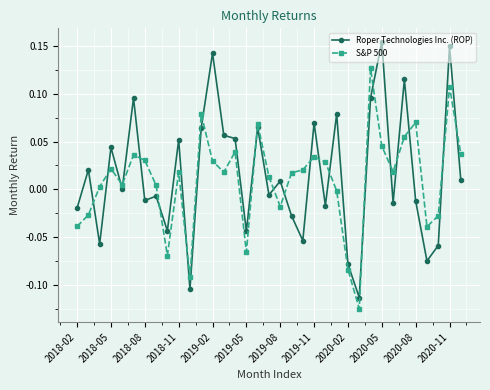

What is the sum of all S&P 500 values?

0.3